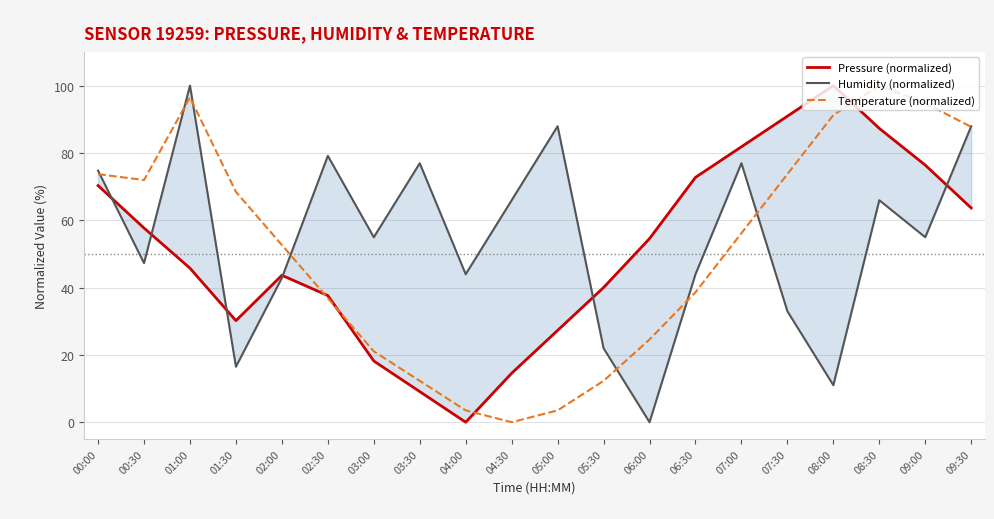

What is the difference between the maximum and minimum values in the Temperature (normalized) series?

100.0